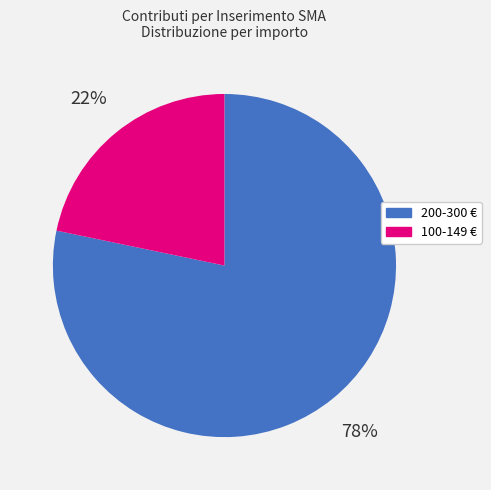

Is there any slice that represents more than half of the pie?

Yes